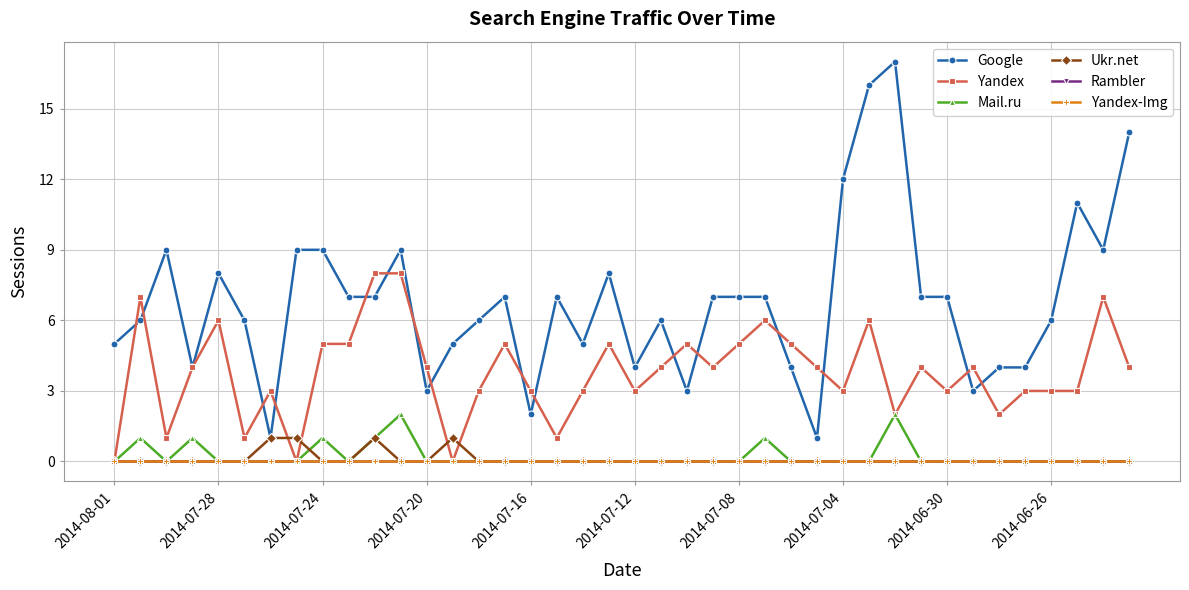

True or false: Google and Rambler cross at least once.

False